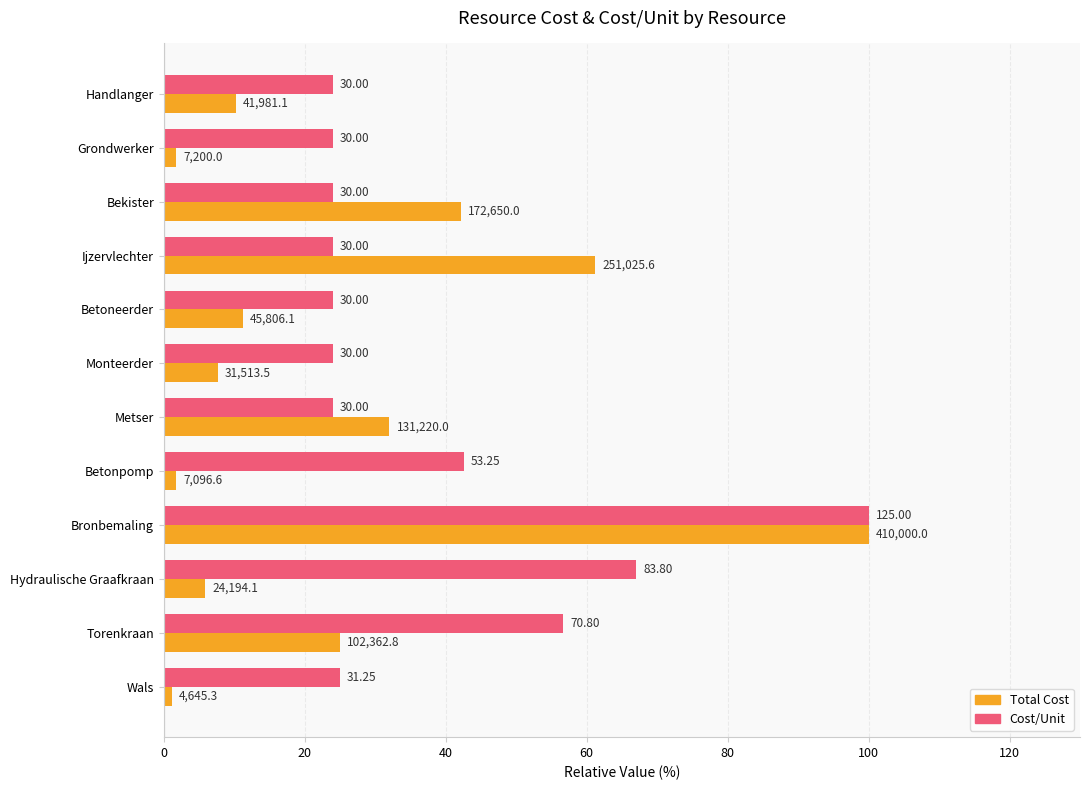

What is the value of the Cost/Unit bar at the 7th from the left?

24.0